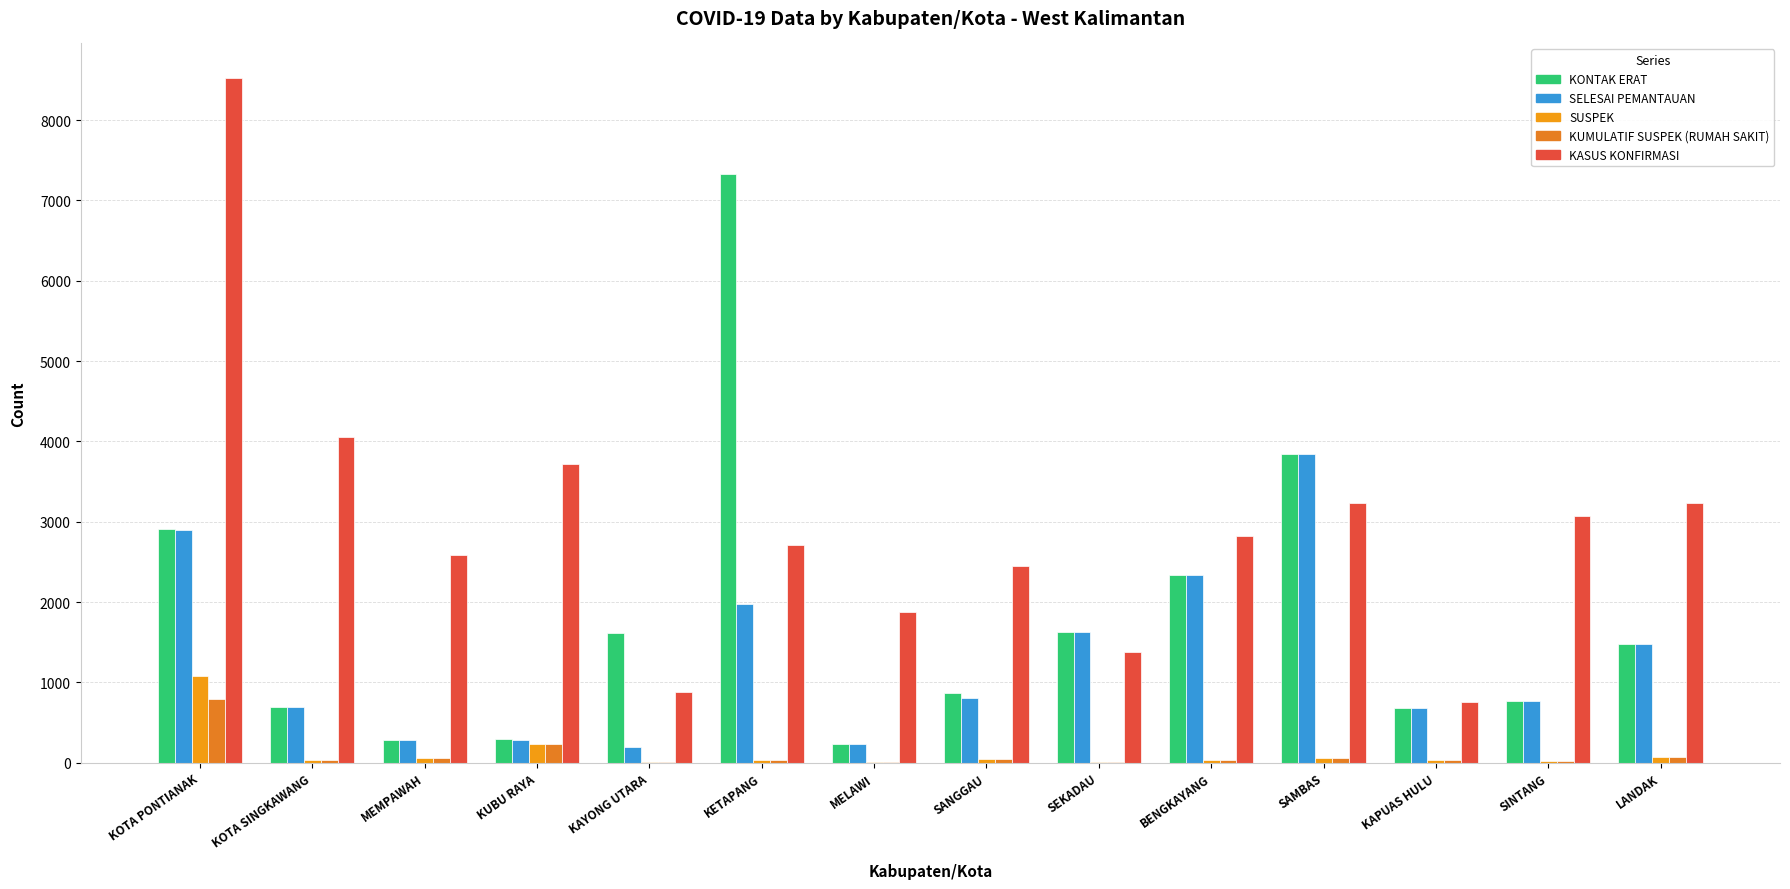

At which category does the chart reach its minimum across all series?

MELAWI